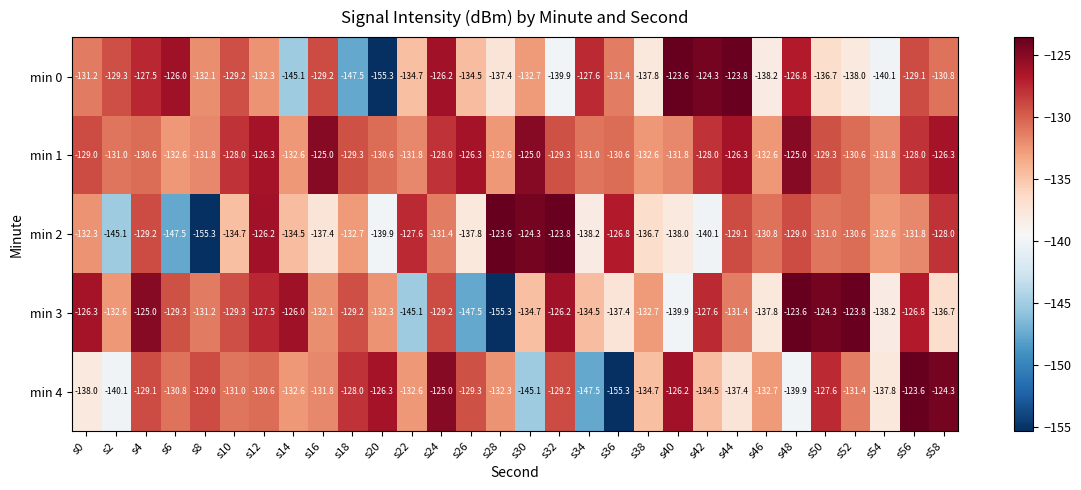

At s30, list the series in order from smallest to largest.

min 4, min 3, min 0, min 1, min 2